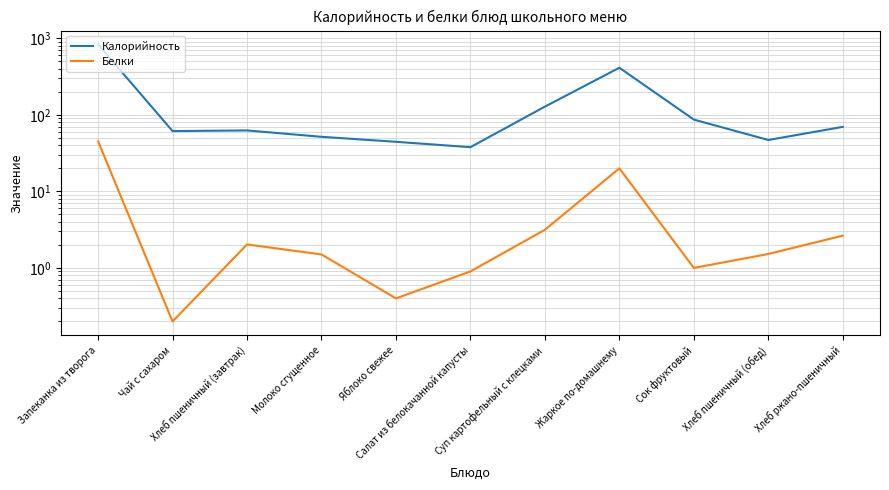

What is the label of the 6th point from the right?

Салат из белокачанной капусты